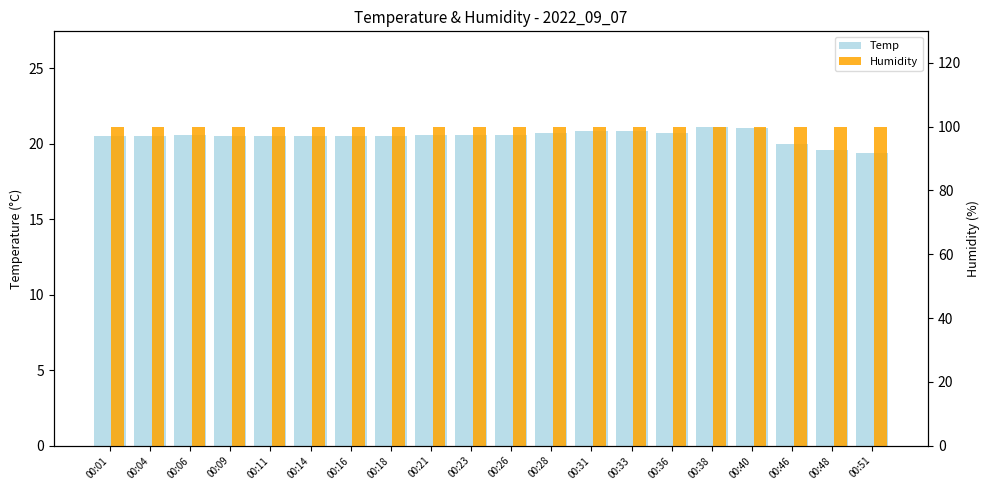

What is the lowest value of the Humidity series?

99.9